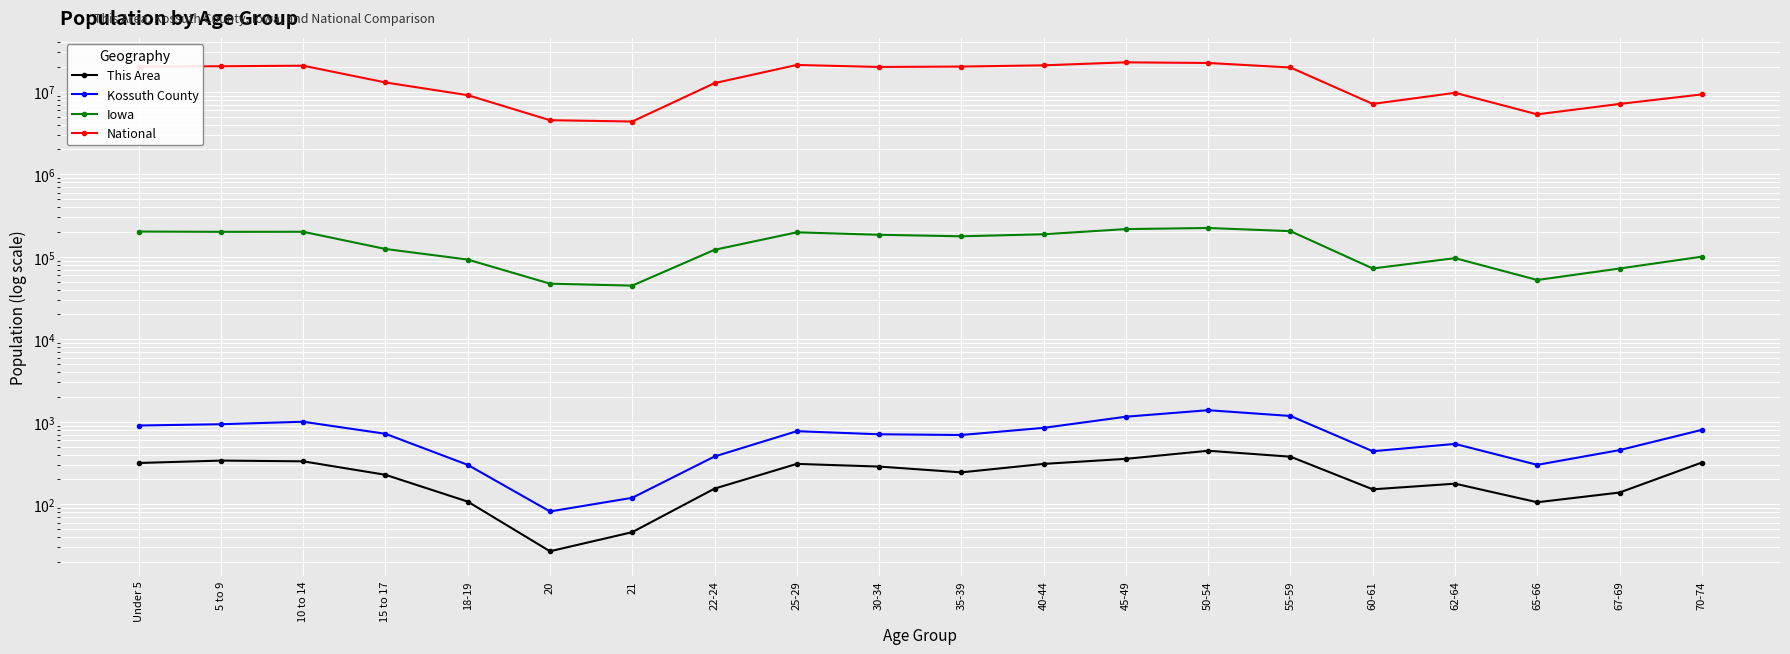

At which category does the chart reach its peak across all series?

45-49